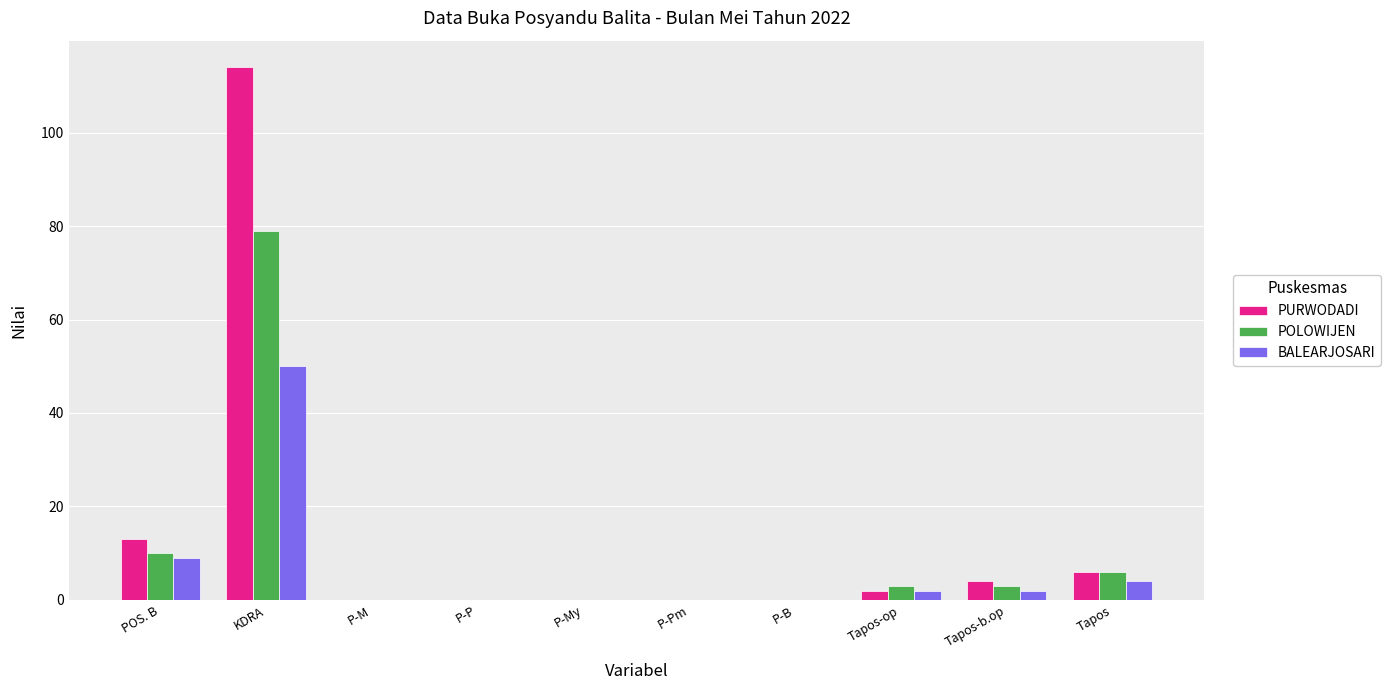

How many groups of bars are there?

10